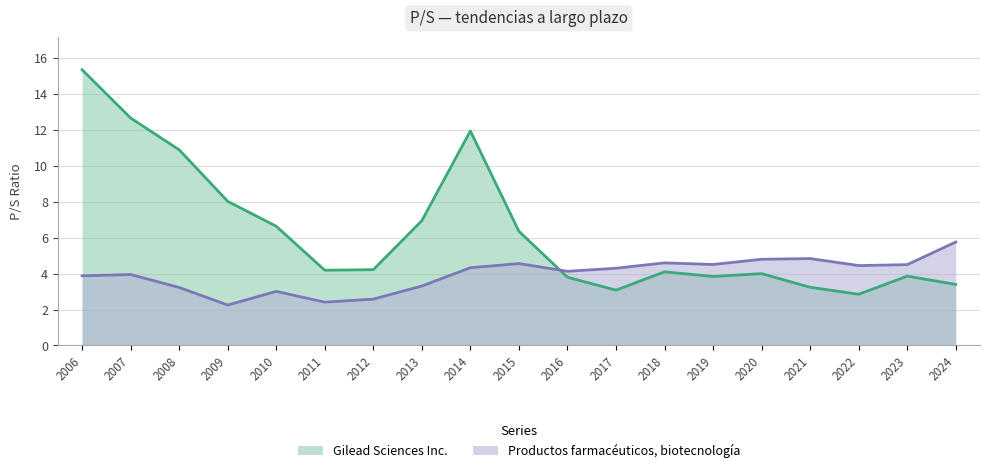

Reading left to right, what are all the values shown in this chart?

Gilead Sciences Inc.: 15.4	12.7	10.9	8.0	6.6	4.2	4.2	7.0	11.9	6.4	3.8	3.1	4.1	3.8	4.0	3.2	2.9	3.9	3.4
Productos farmacéuticos, biotecnología: 3.9	4.0	3.2	2.2	3.0	2.4	2.6	3.3	4.3	4.6	4.1	4.3	4.6	4.5	4.8	4.8	4.5	4.5	5.8